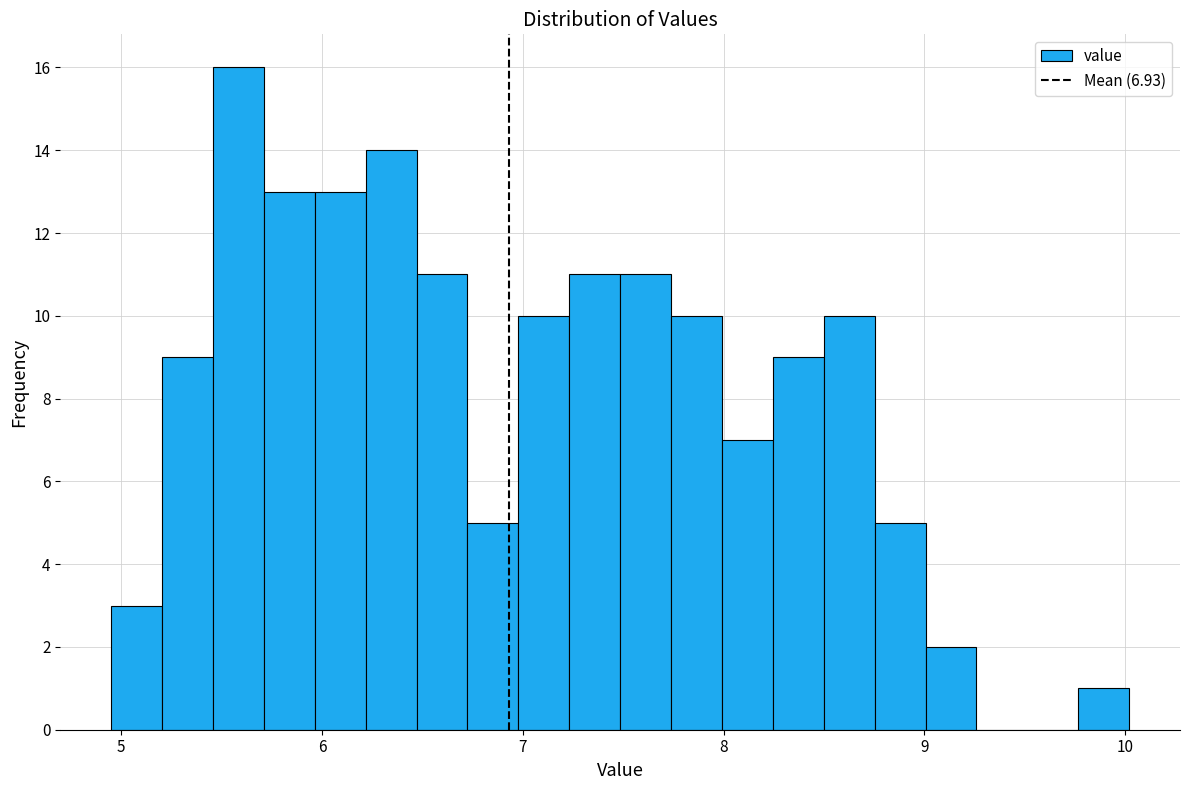

Read against the x-axis, roughly where is the centre of the tallest bar?

5.6